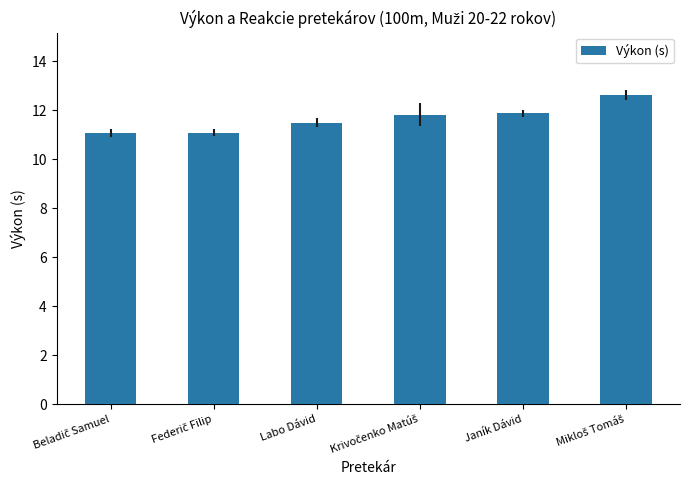

What is the difference between the maximum and minimum values?

1.6